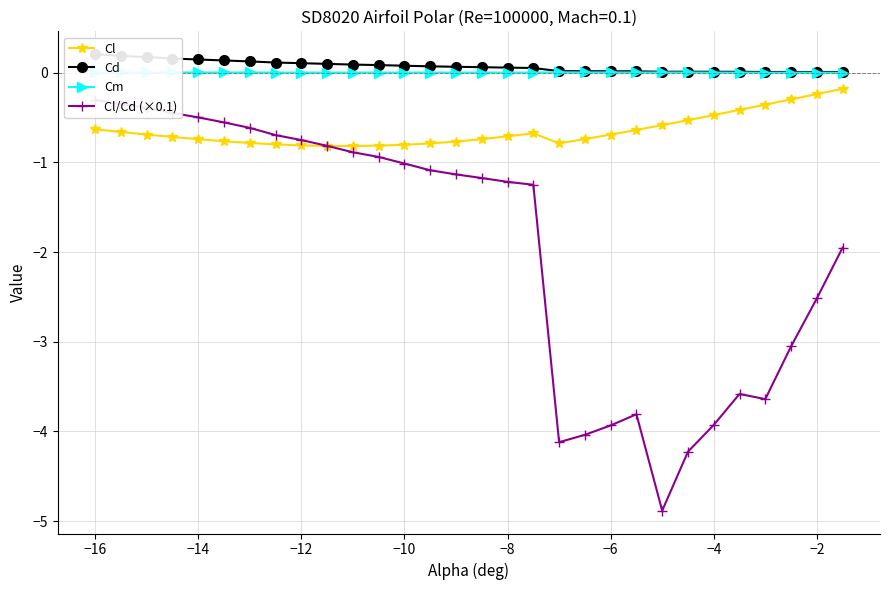

True or false: Cm and Cl intersect in this chart.

False